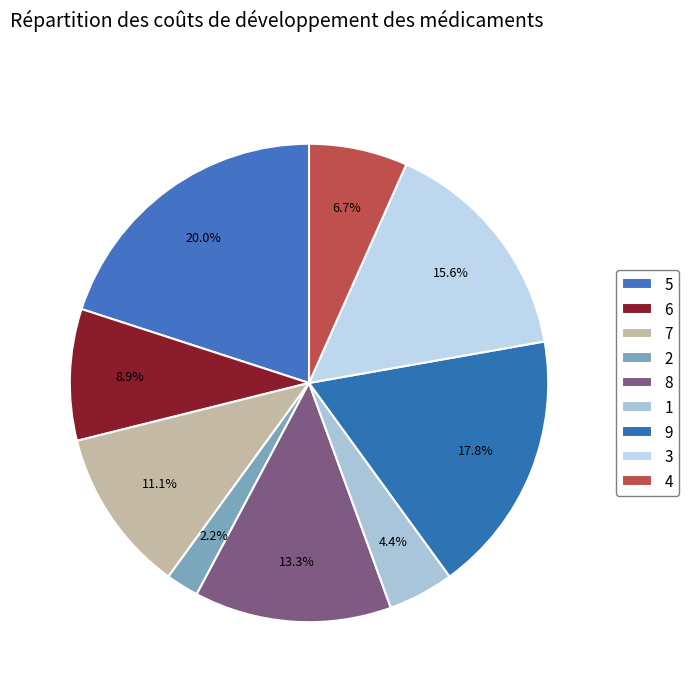

What portion of the pie excludes 1?

95.6%